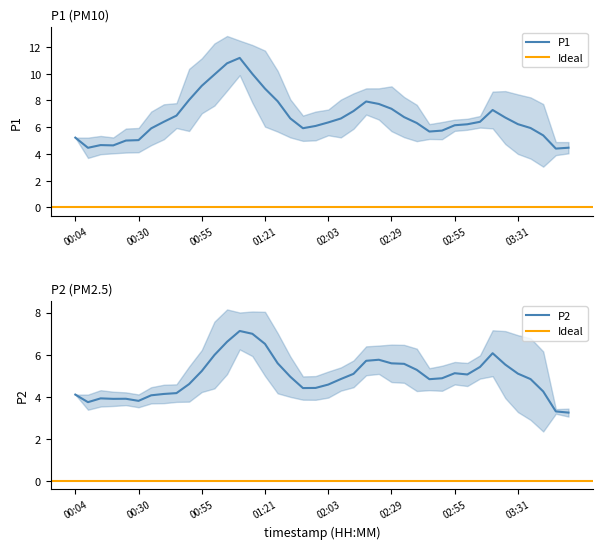

What is the minimum value for P1?

4.4